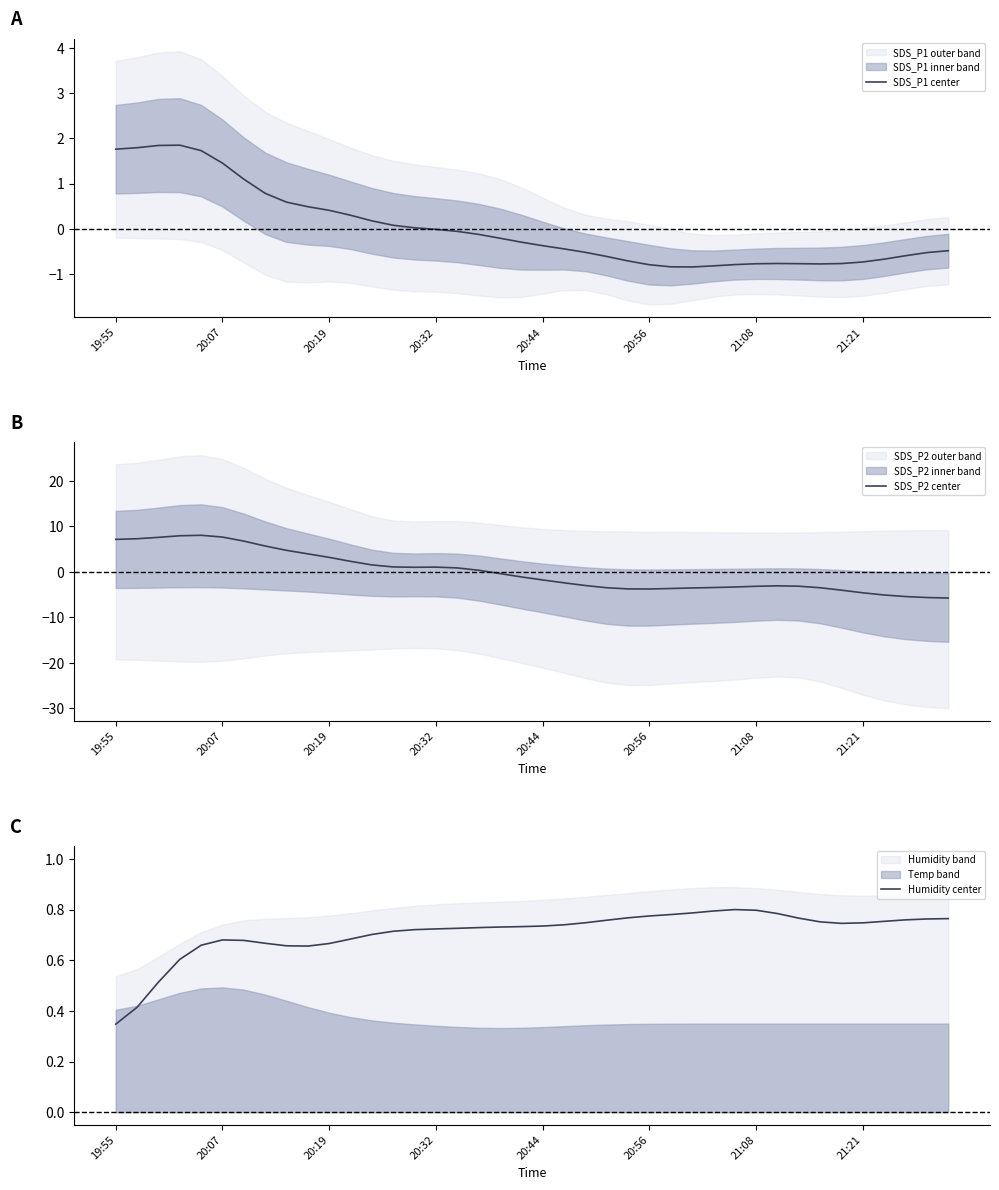

How many data points does each series have?

40